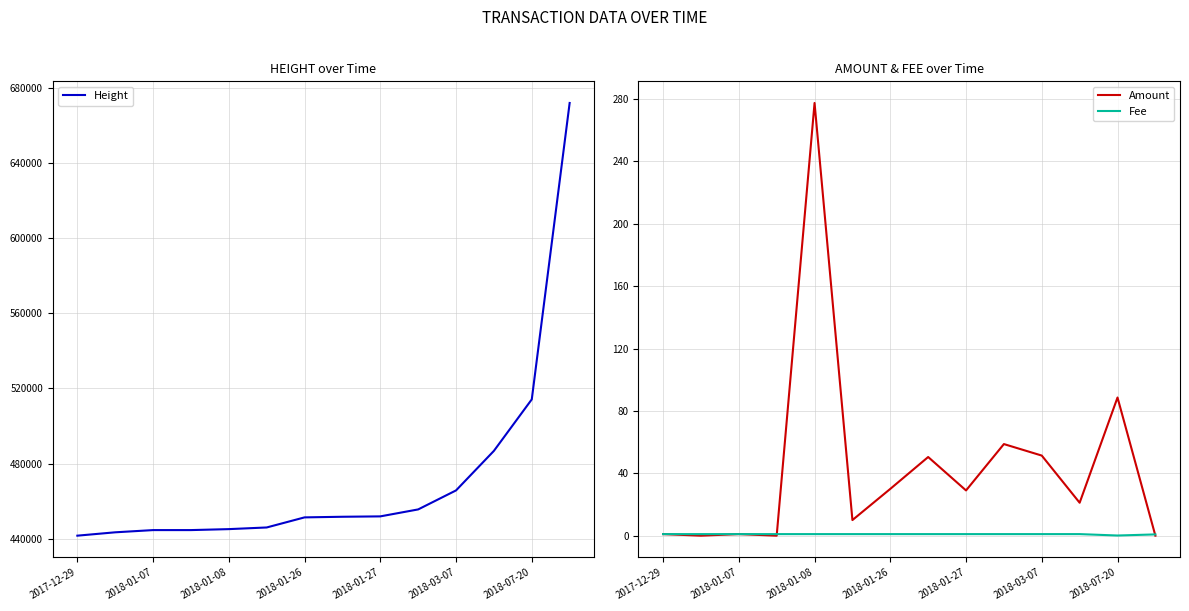

What is the value of the Fee point at the 5th from the left?

1.0